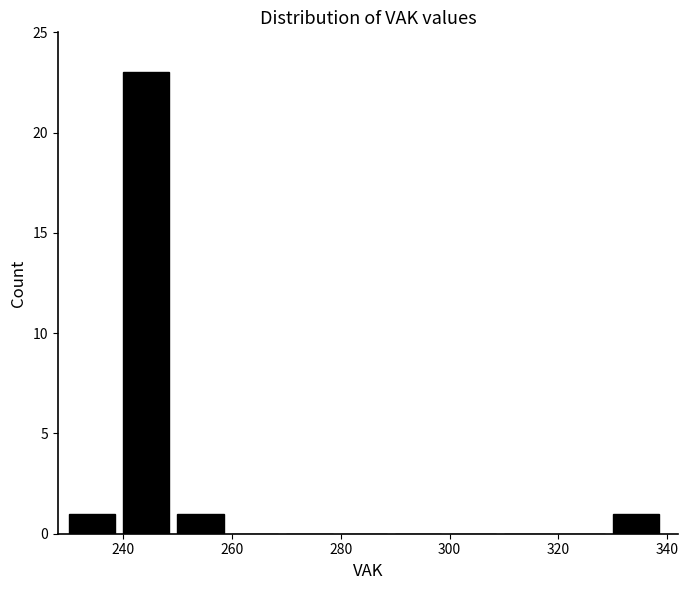

Reading left to right, list every bar in this chart as the range it spans on the x-axis followed by its height. The values are not printed on the chart, so give them approximately, as read against the axis.

230 to 240: 1
240 to 250: 23
250 to 260: 1
260 to 270: 0
270 to 280: 0
280 to 290: 0
290 to 300: 0
300 to 310: 0
310 to 320: 0
320 to 330: 0
330 to 340: 1